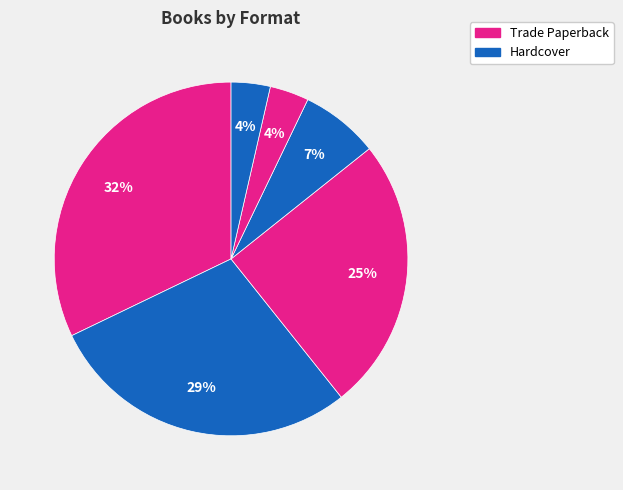

Count the number of slices in the pie.

6